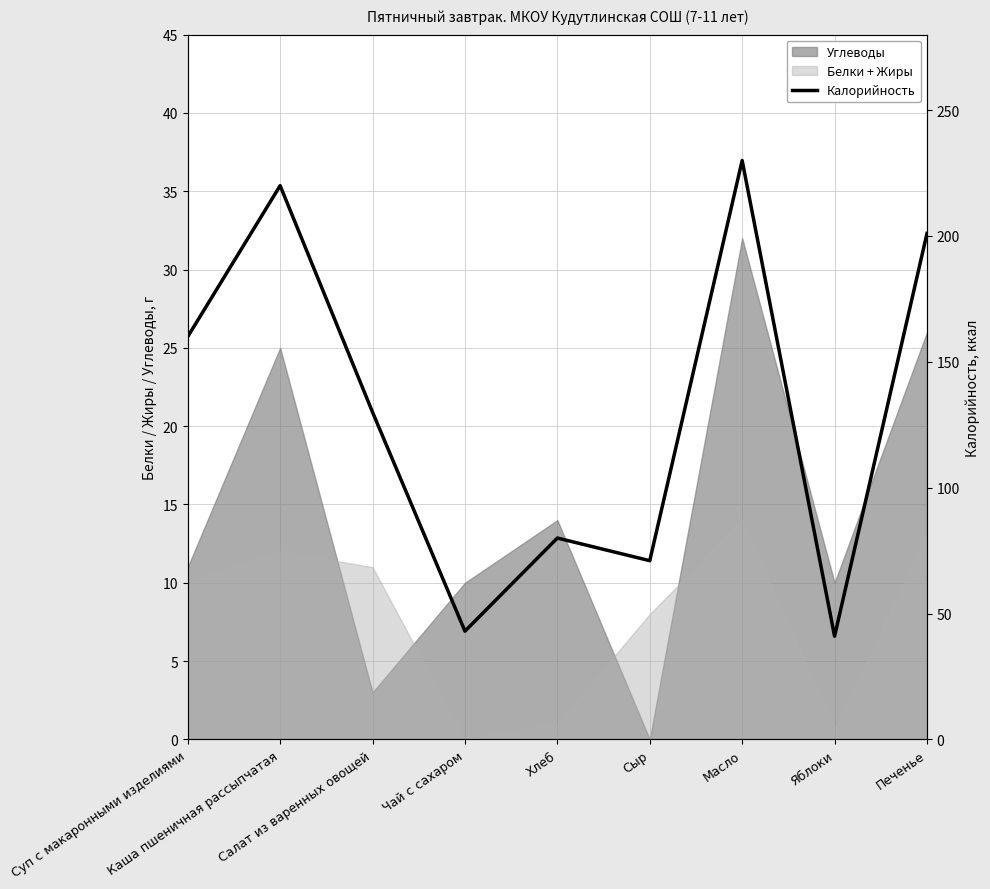

What position from the right is Салат из варенных овощей?

7